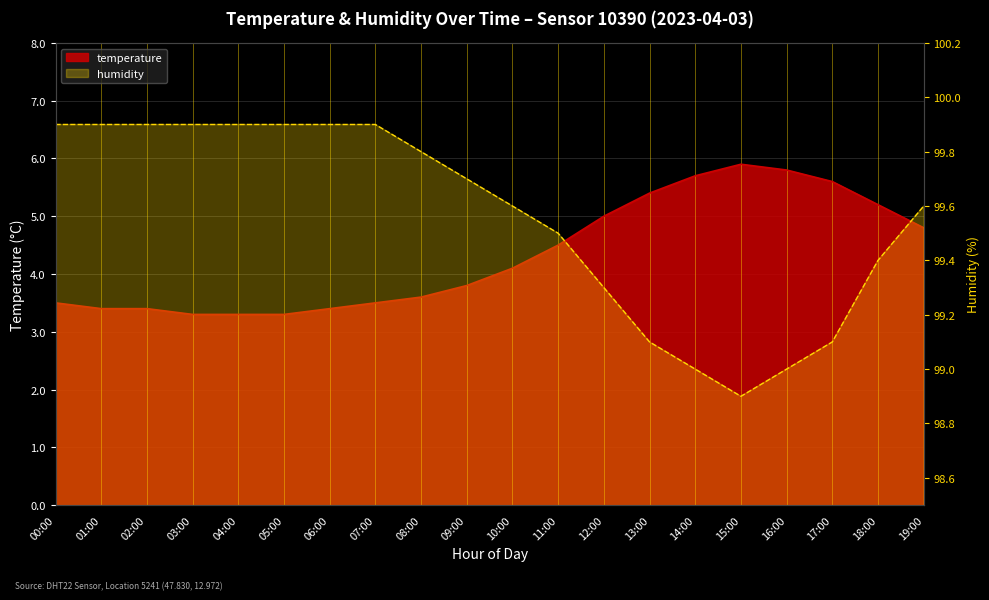

Is the value of temperature at 19:00 greater than the value of humidity at 09:00?

No